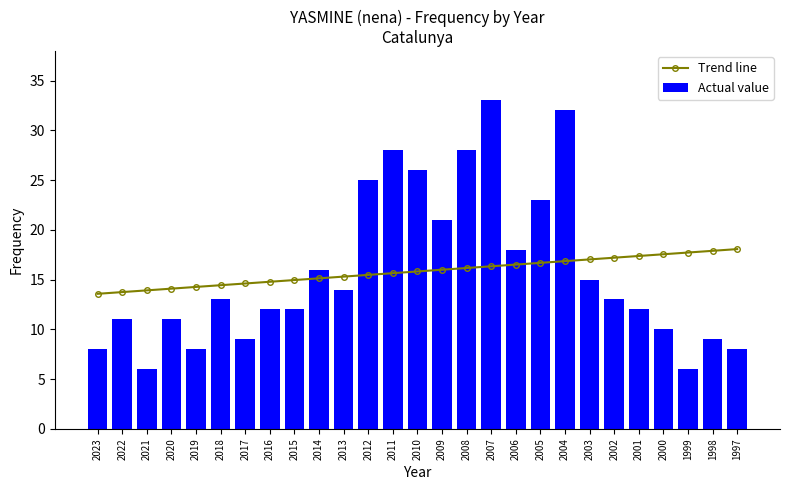

Rank the series at 2017 from highest to lowest value.

Trend line, Actual value